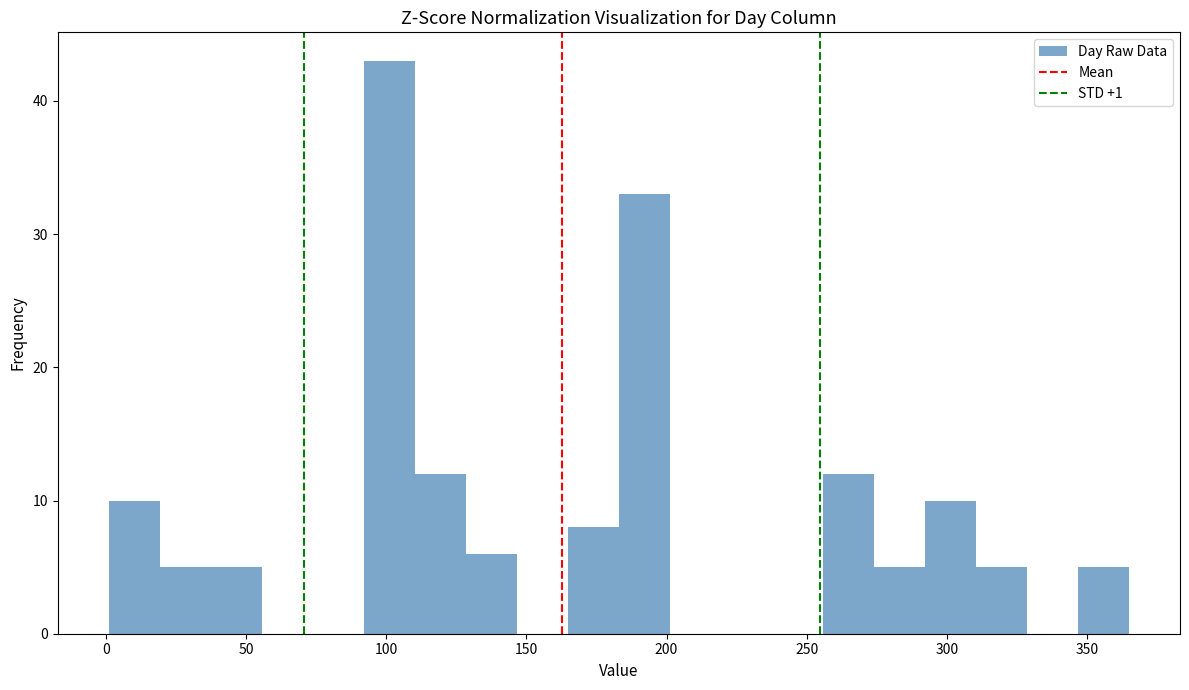

Around what value on the x-axis is the tallest bar? Give the approximate position of its centre, as read against the axis.

100